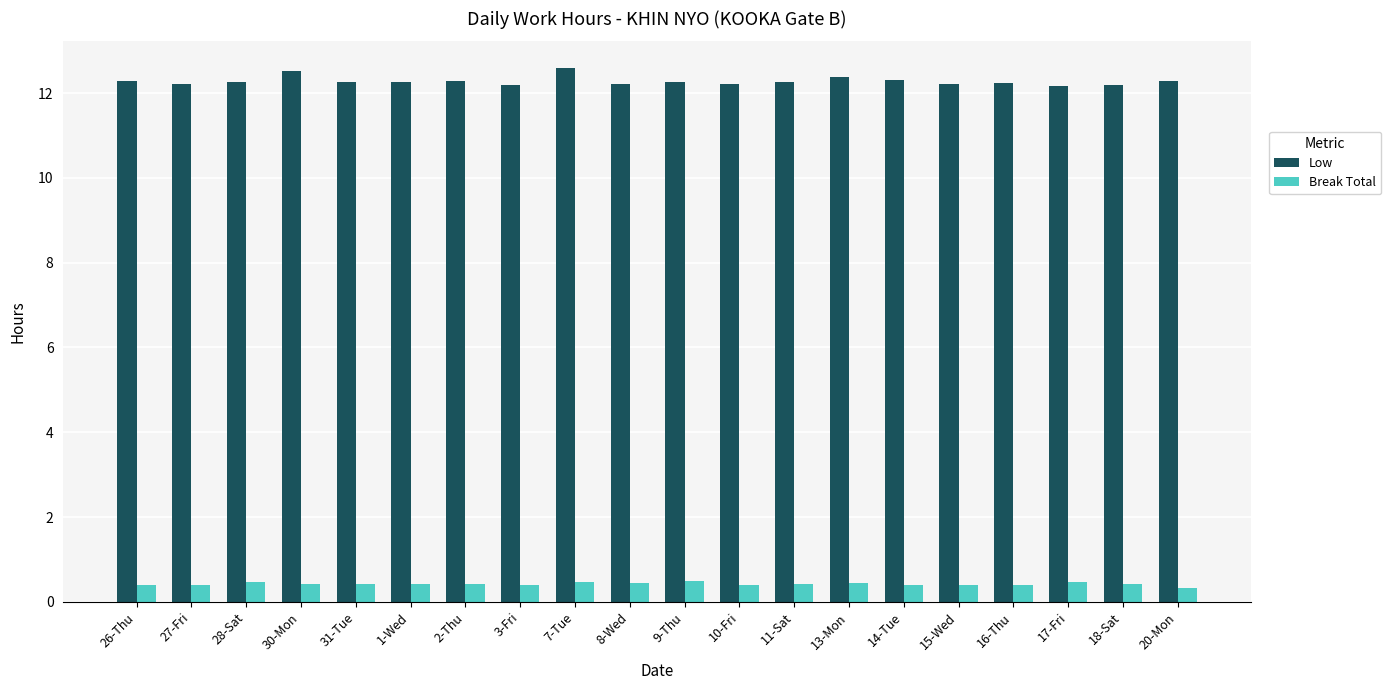

What is the difference between the highest and lowest values at 9-Thu?

11.8